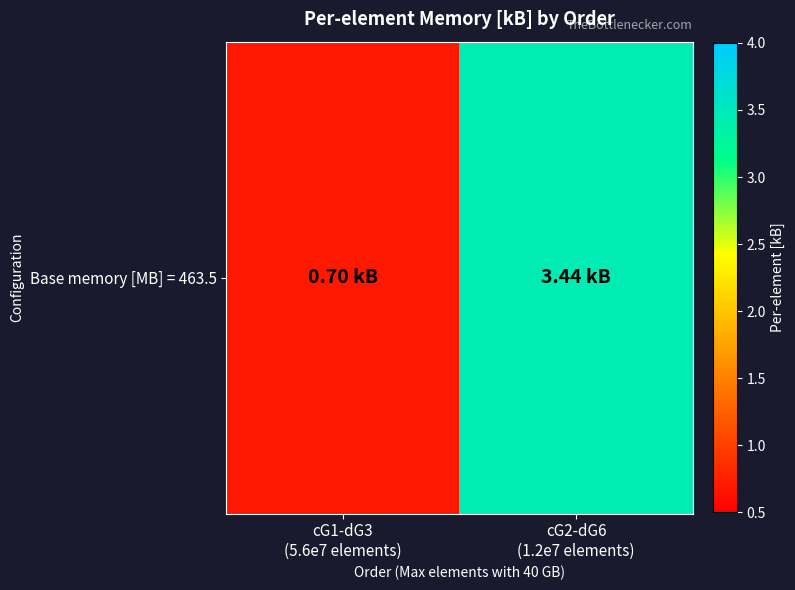

Is it true that the value at cG2-dG6
(1.2e7 elements) is 4.7?

False